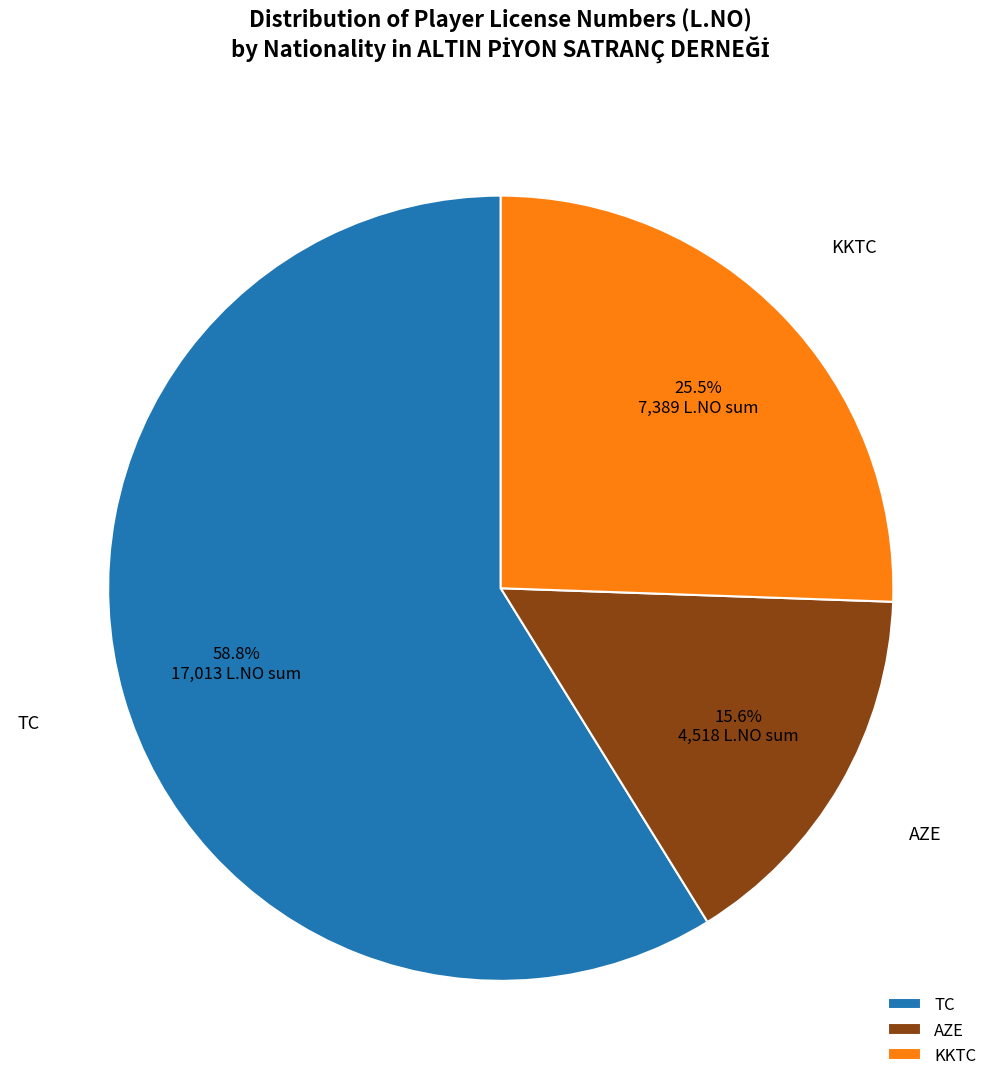

Rank the categories by value from highest to lowest.

TC, KKTC, AZE